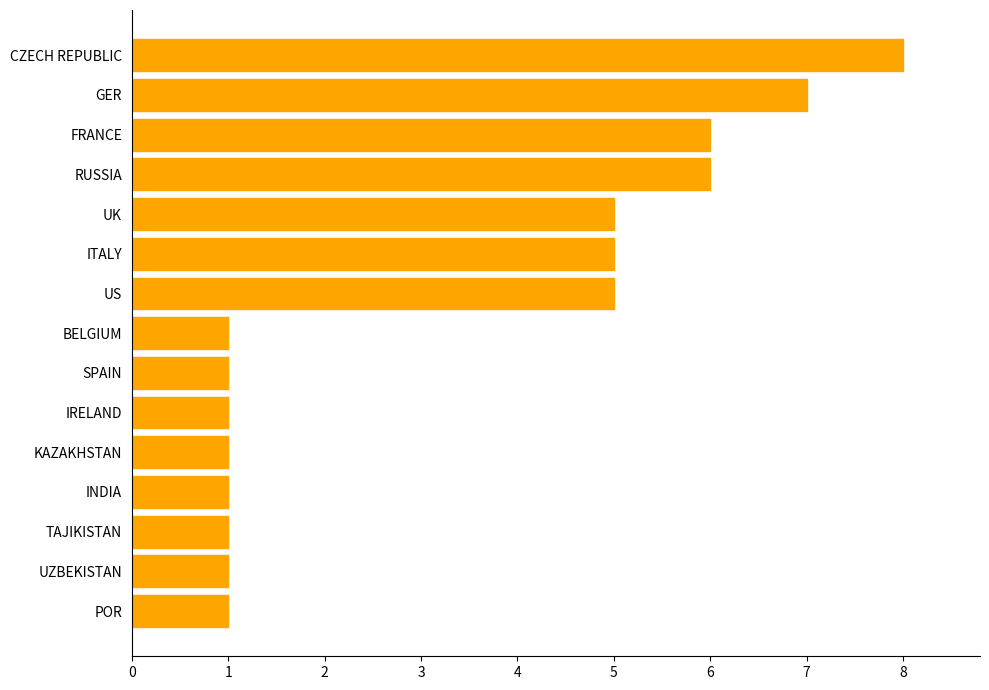

What is the ratio of the value at SPAIN to the value at IRELAND?

1.0